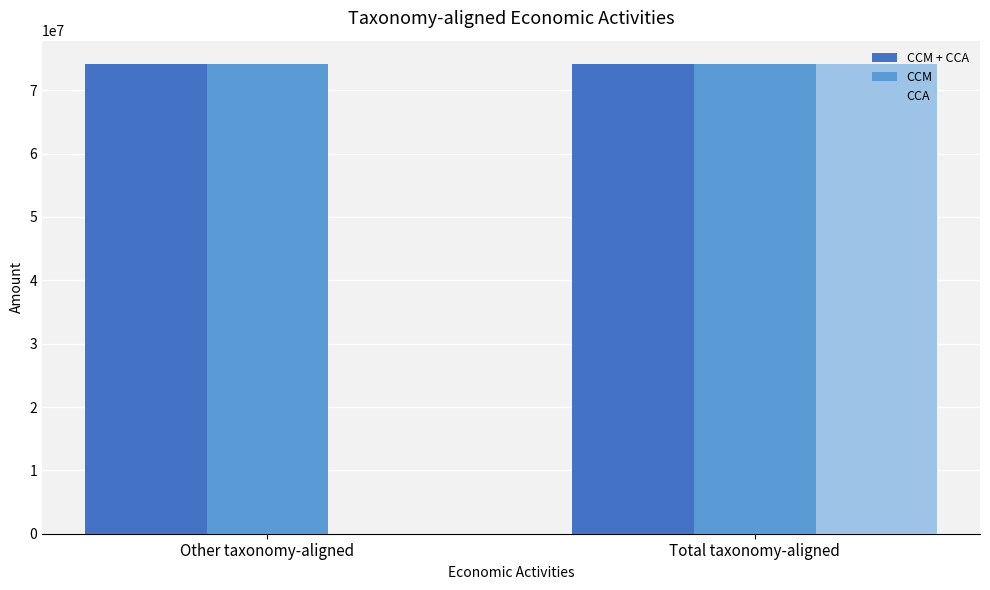

Are the bars grouped side by side (vs. stacked)?

Yes